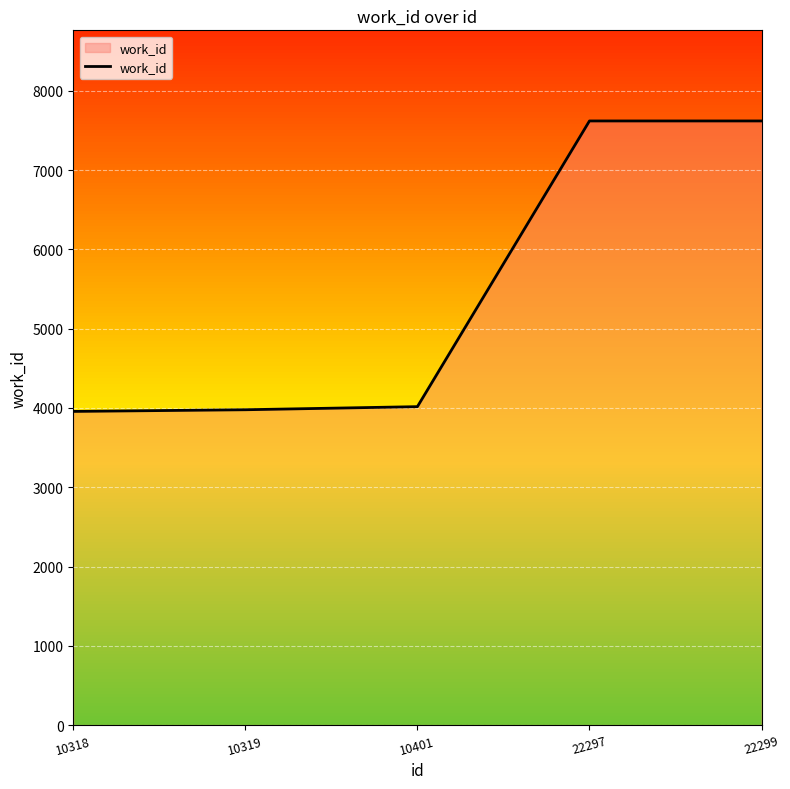

What is the difference between the values at 10319 and 22297?

3642